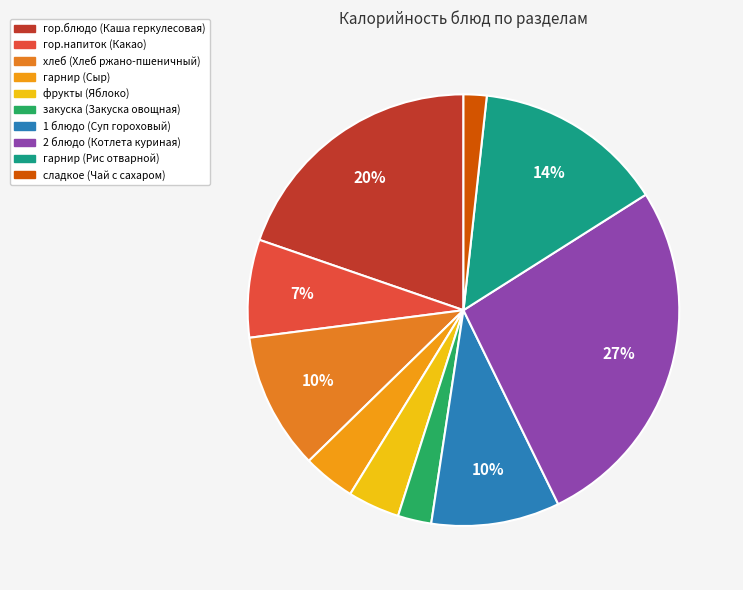

What percentage is NOT represented by 1 блюдо (Суп гороховый)?

90.4%